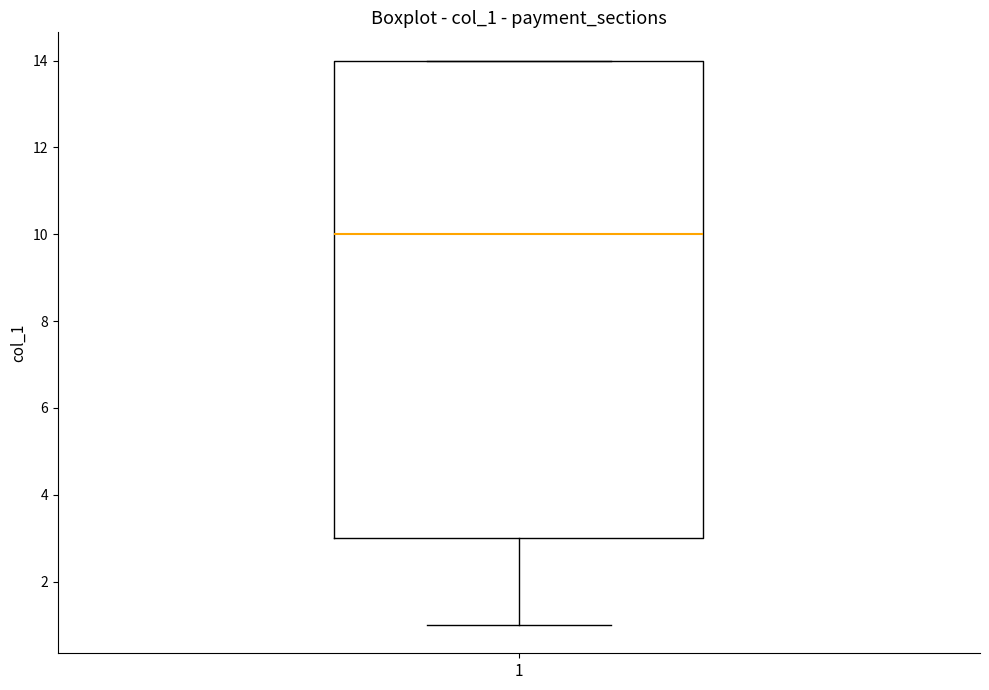

Transcribe this box plot: give where the median line is, the range the box spans, and where the two whiskers end, as read against the y-axis. The values are not printed on the chart, so give them approximately, as read against the axis.

median 10, box 3 to 14, whiskers 1 to 14